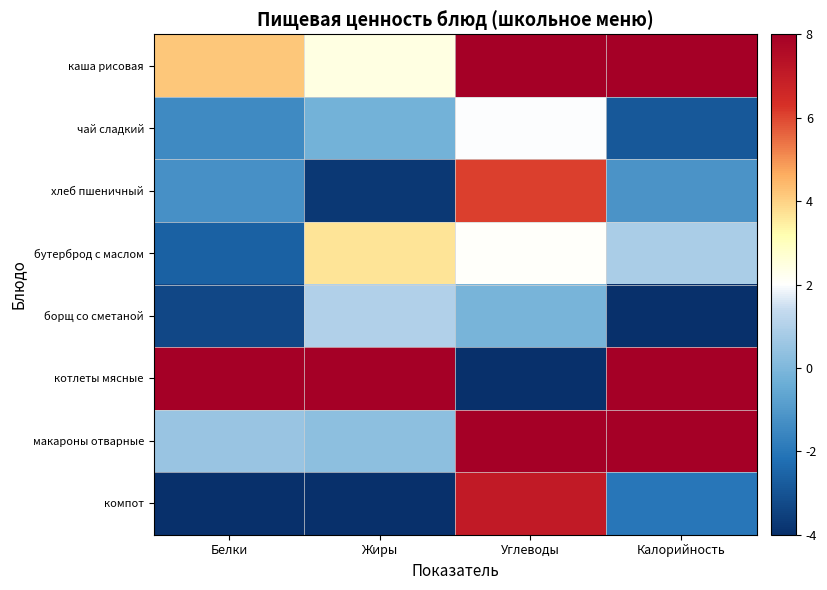

Which series changed the most between Белки and Углеводы?

котлеты мясные